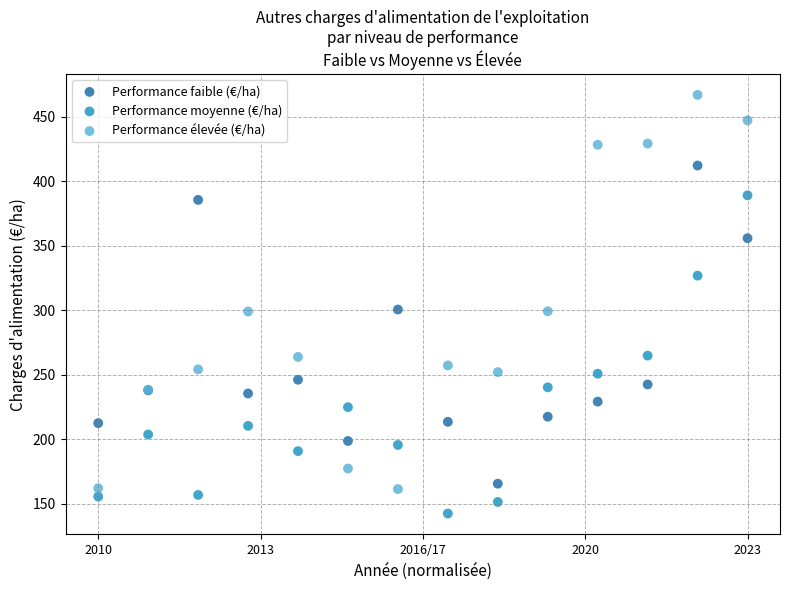

Which series contains the lowest Y value?

Performance moyenne (€/ha)